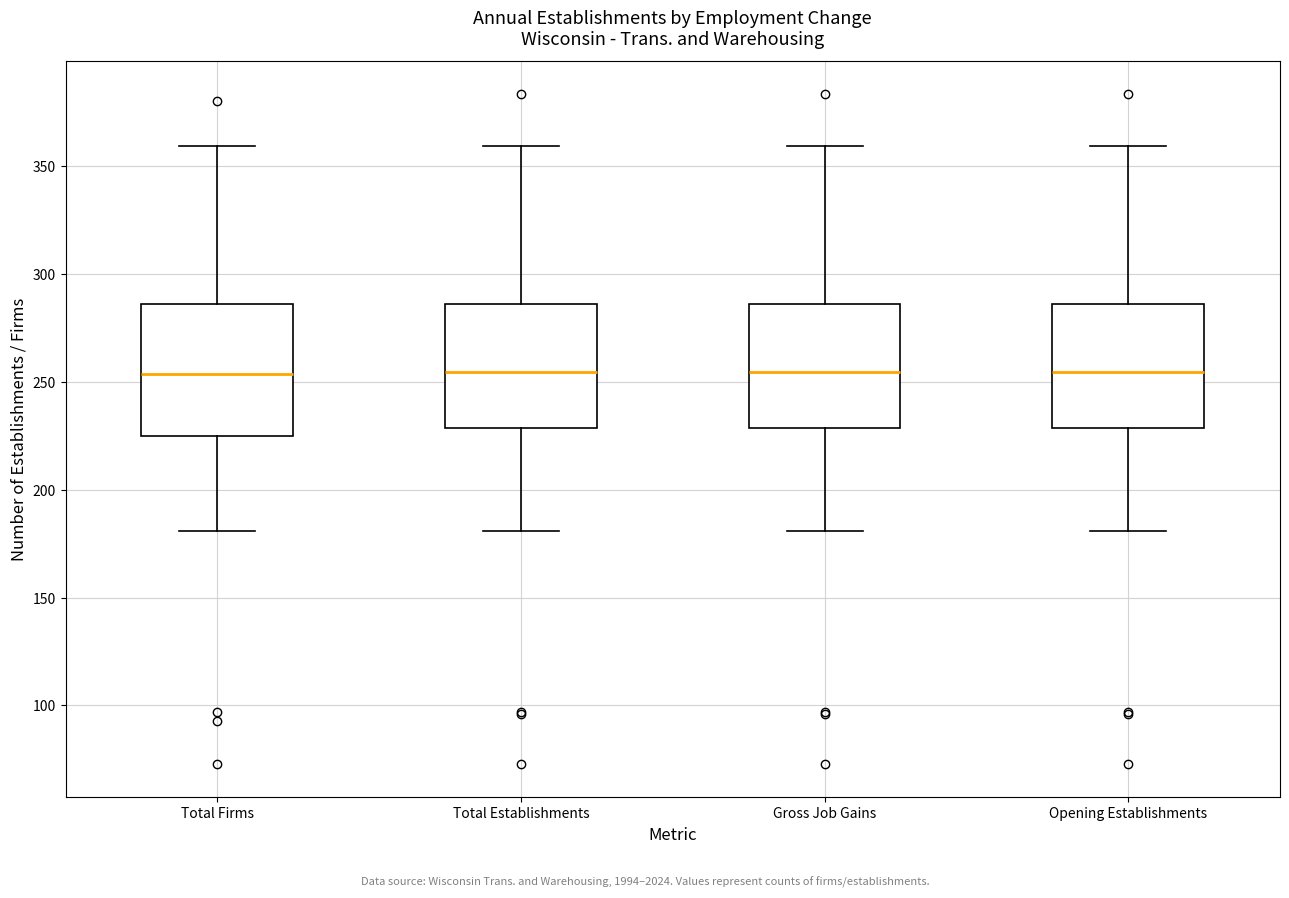

Reading left to right, read every box against the y-axis: the position of its median line, the range the box covers, and the ends of its whiskers. The values are not printed on the chart, so give them approximately, as read against the axis.

Total Firms: median 255, box 225 to 285, whiskers 180 to 360
Total Establishments: median 255, box 230 to 285, whiskers 180 to 360
Gross Job Gains: median 255, box 230 to 285, whiskers 180 to 360
Opening Establishments: median 255, box 230 to 285, whiskers 180 to 360